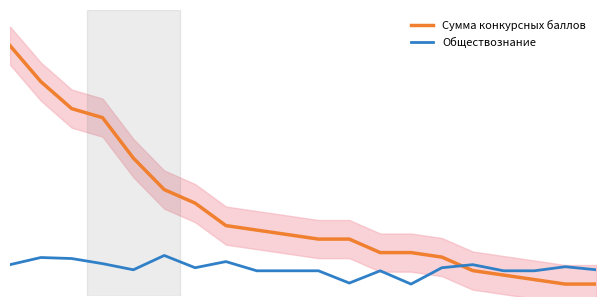

What is the difference between the highest and lowest values at 5.0?

0.5